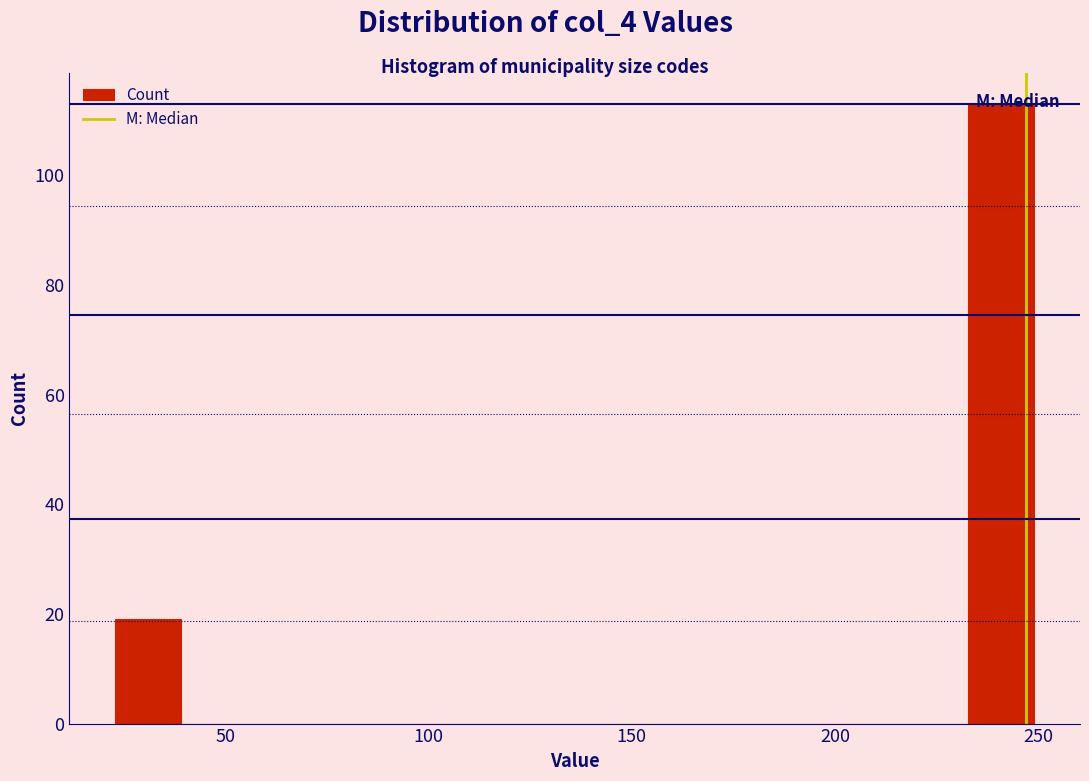

Around what value on the x-axis is the tallest bar? Give the approximate position of its centre, as read against the axis.

240